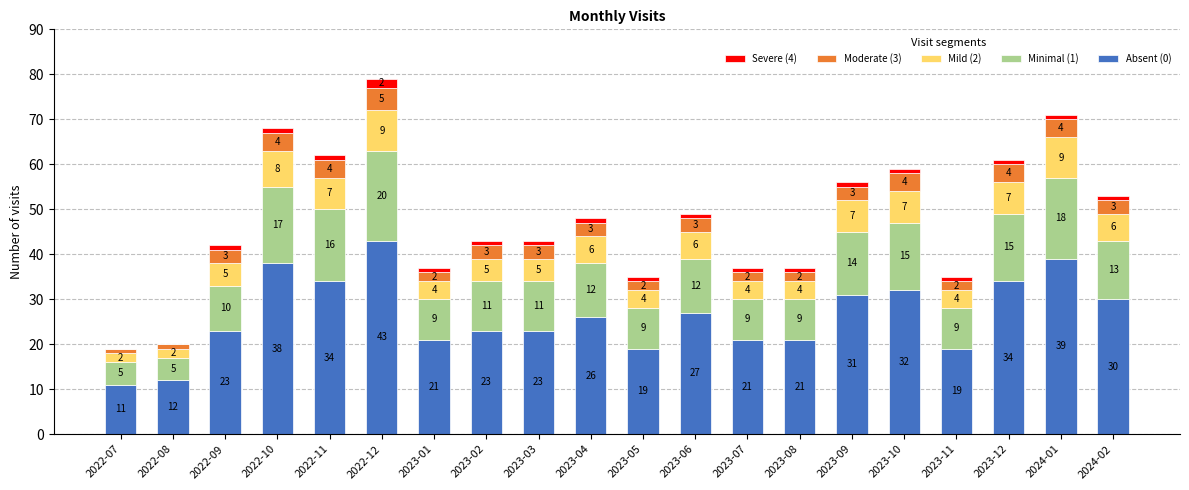

Count the number of categories in the chart.

20